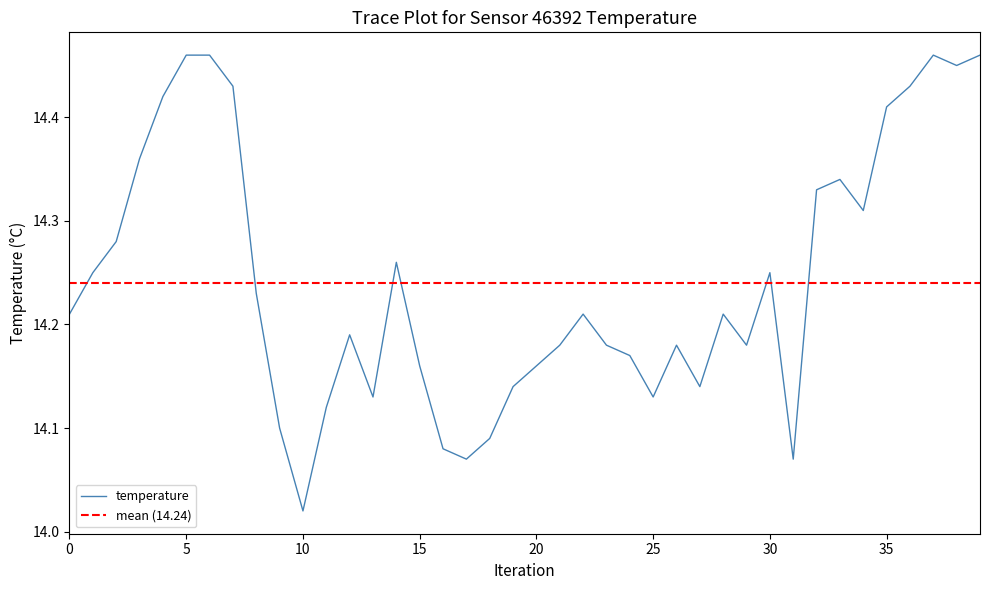

What is the sum of all values?

569.7